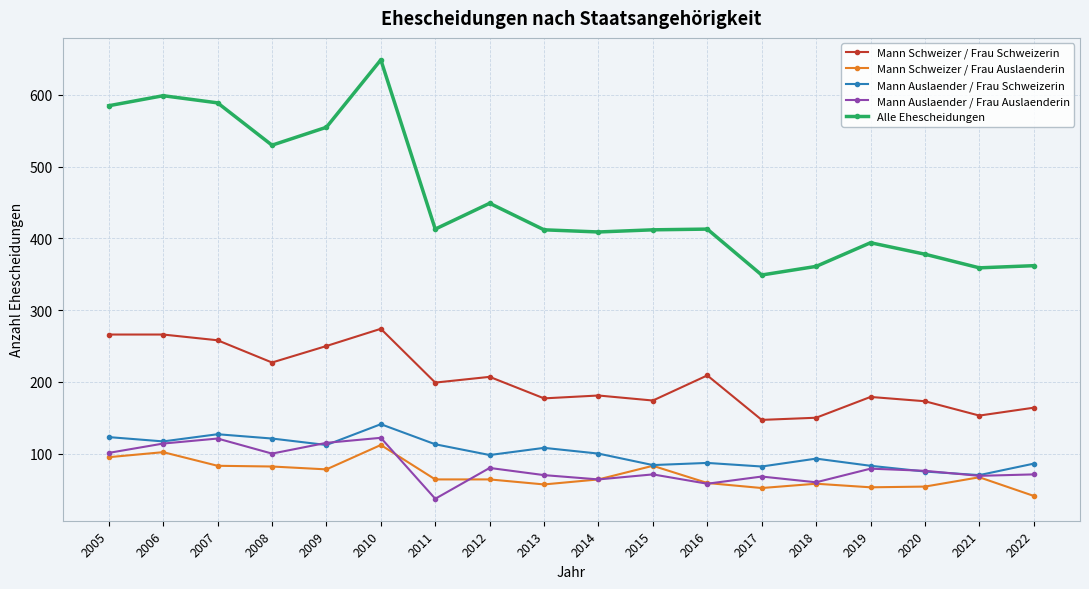

What is the highest value of the Alle Ehescheidungen series?

649